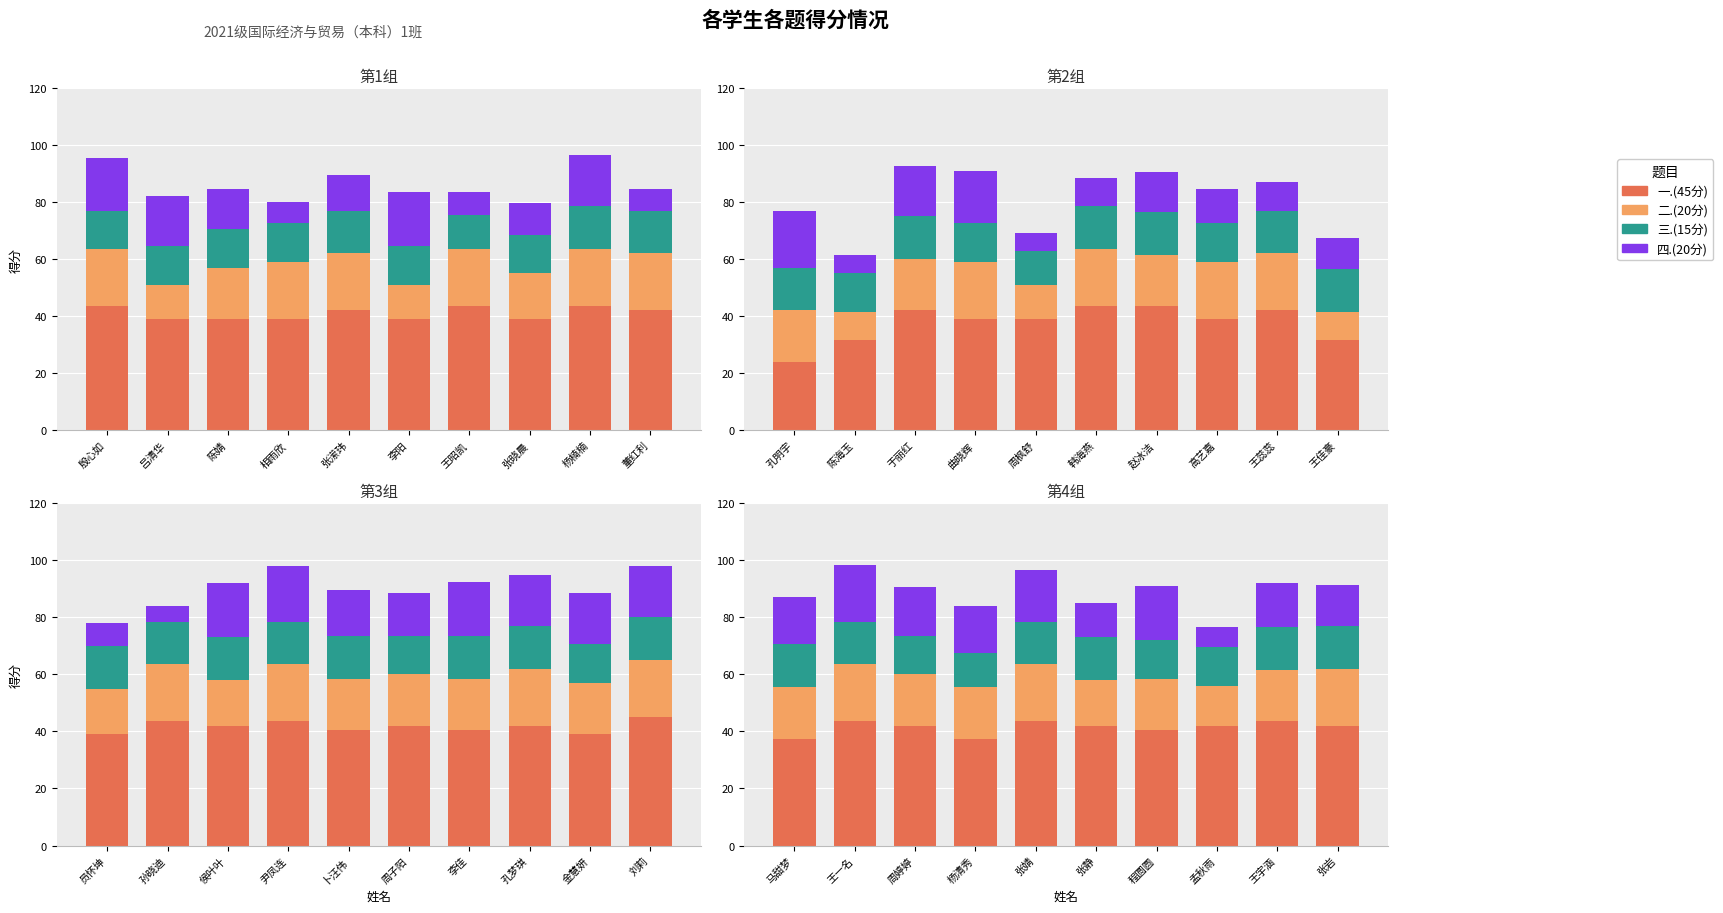

What is the sum of the 三.(15分) values at 王一名 and 周婷婷?

28.5